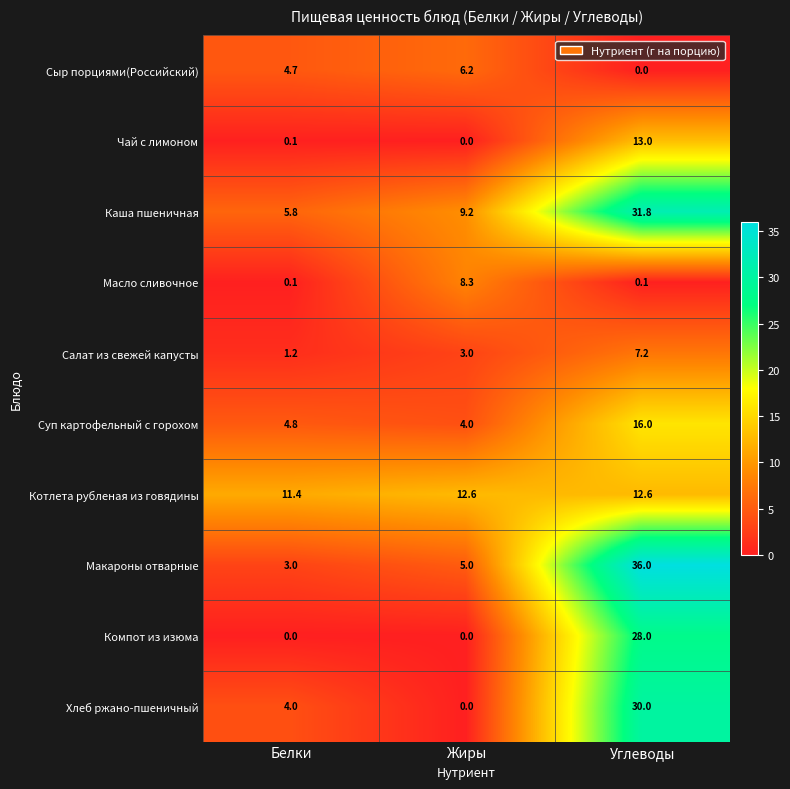

Which series changed the most between Белки and Жиры?

Масло сливочное